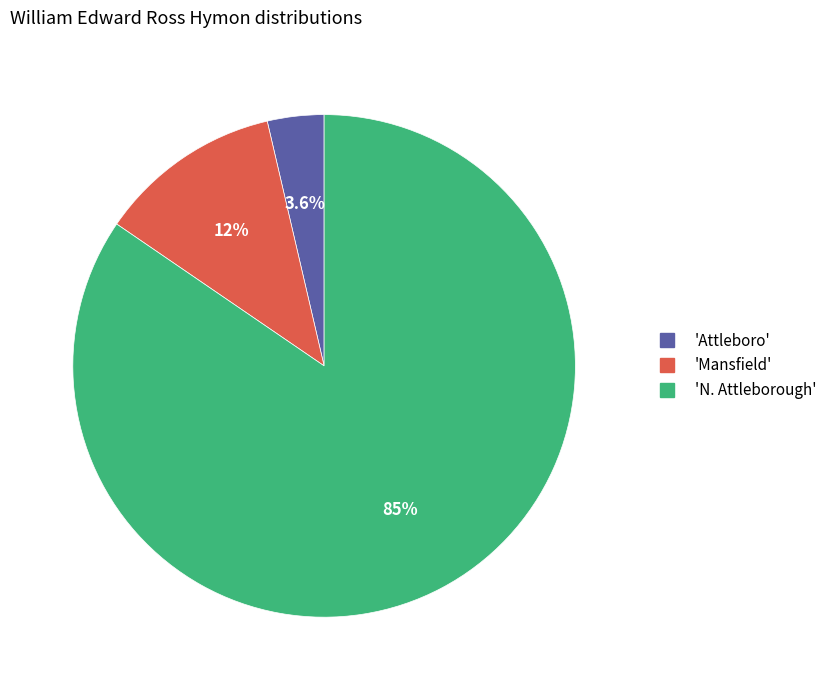

Is there a majority slice in this chart?

Yes